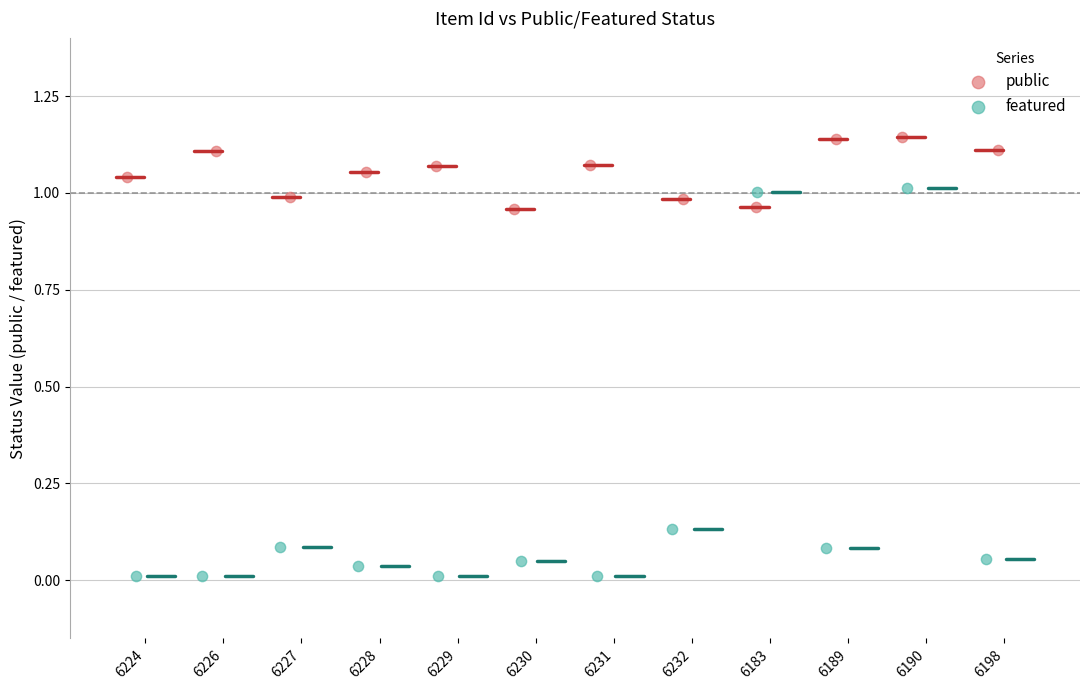

Which series reaches the minimum Y coordinate?

featured